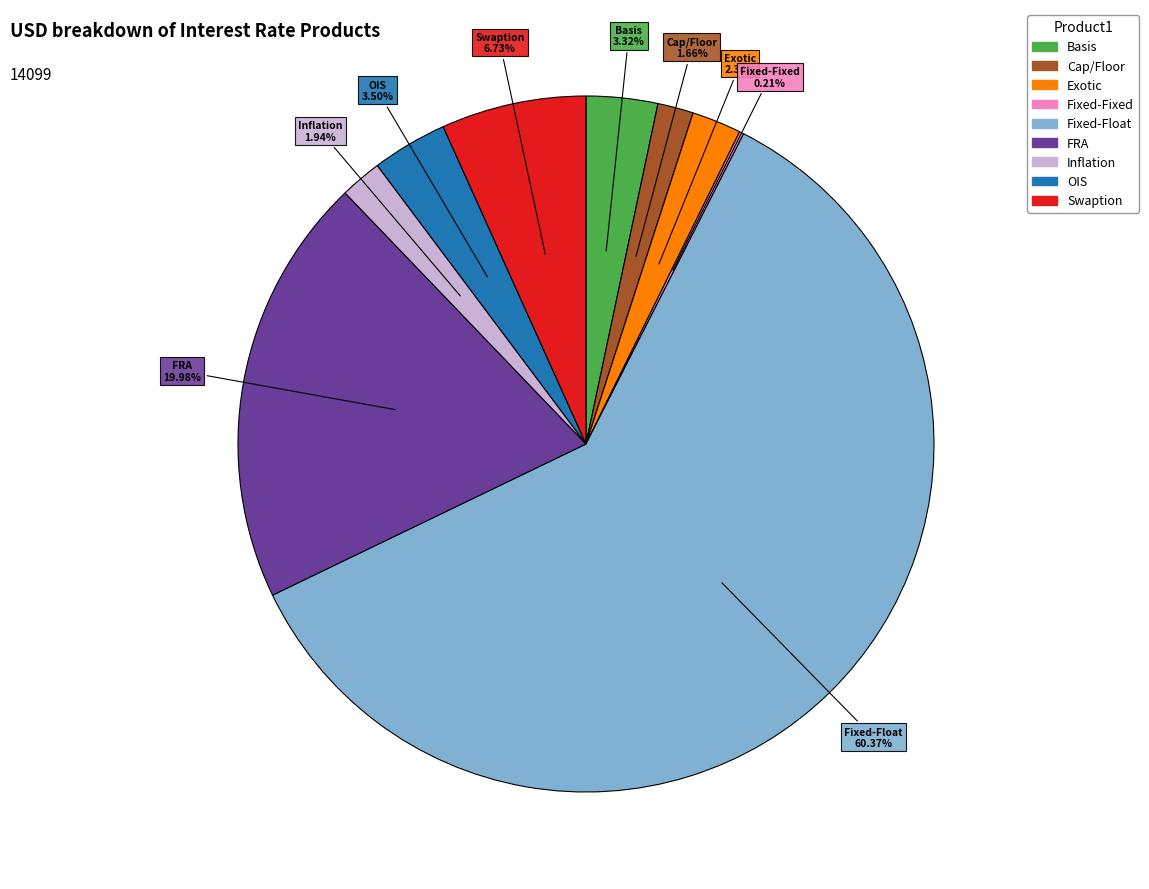

Is the sum of Inflation and OIS greater than half?

No